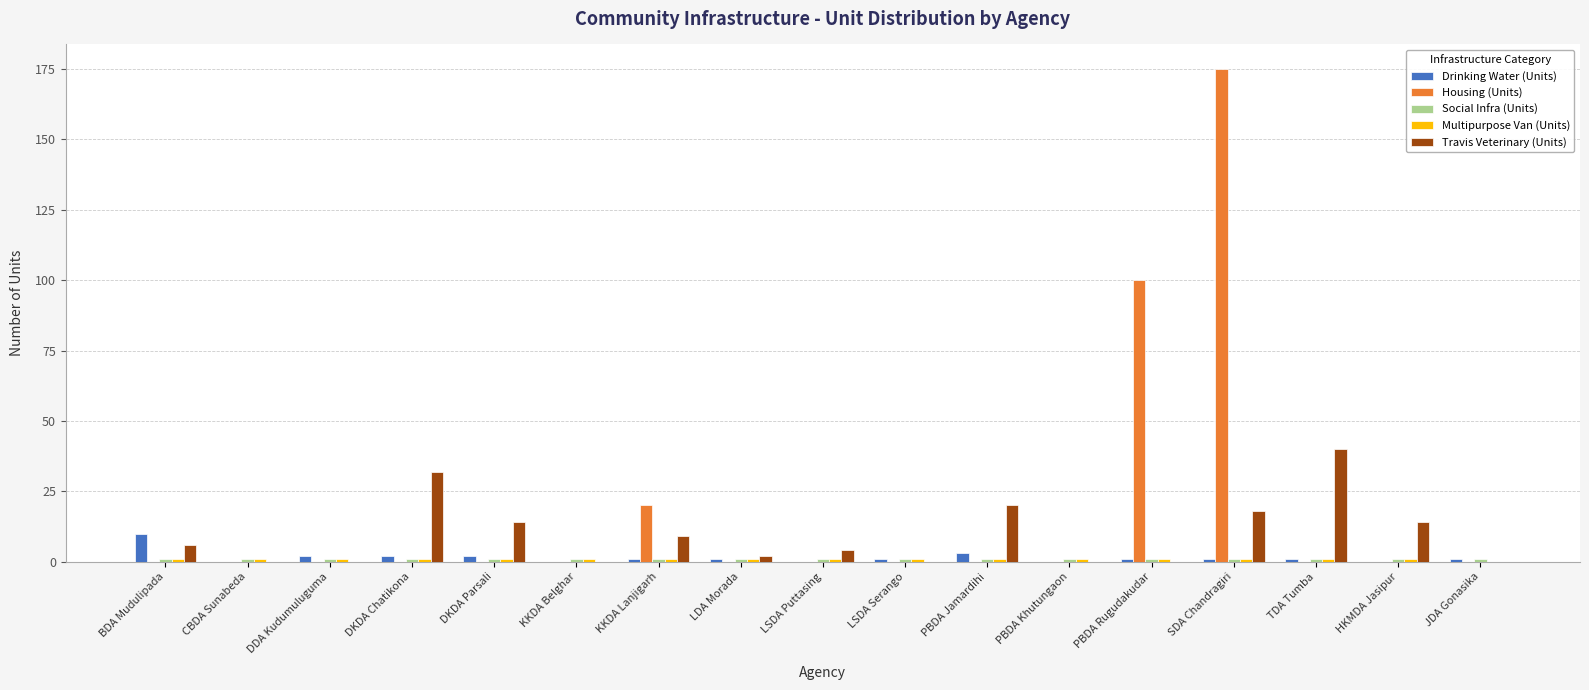

What is the spread (max minus min) of values at TDA Tumba?

40